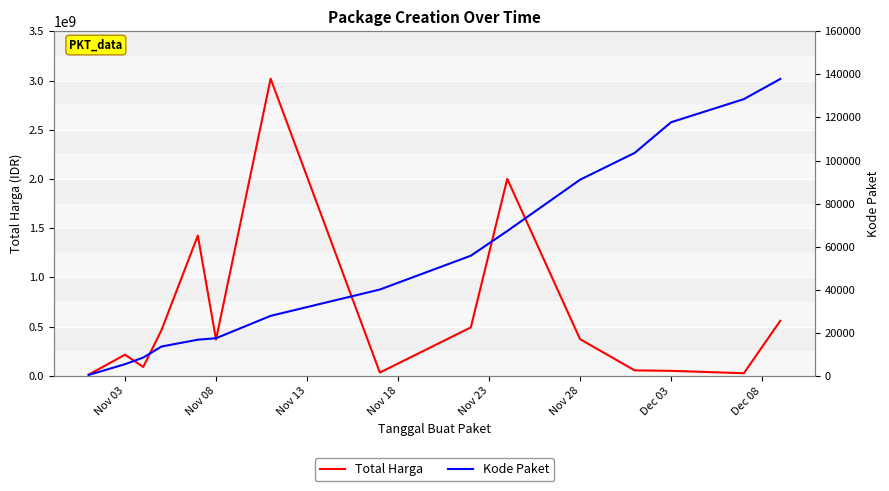

Read the Kode Paket value at Nov 28, to the nearest 10.

91100